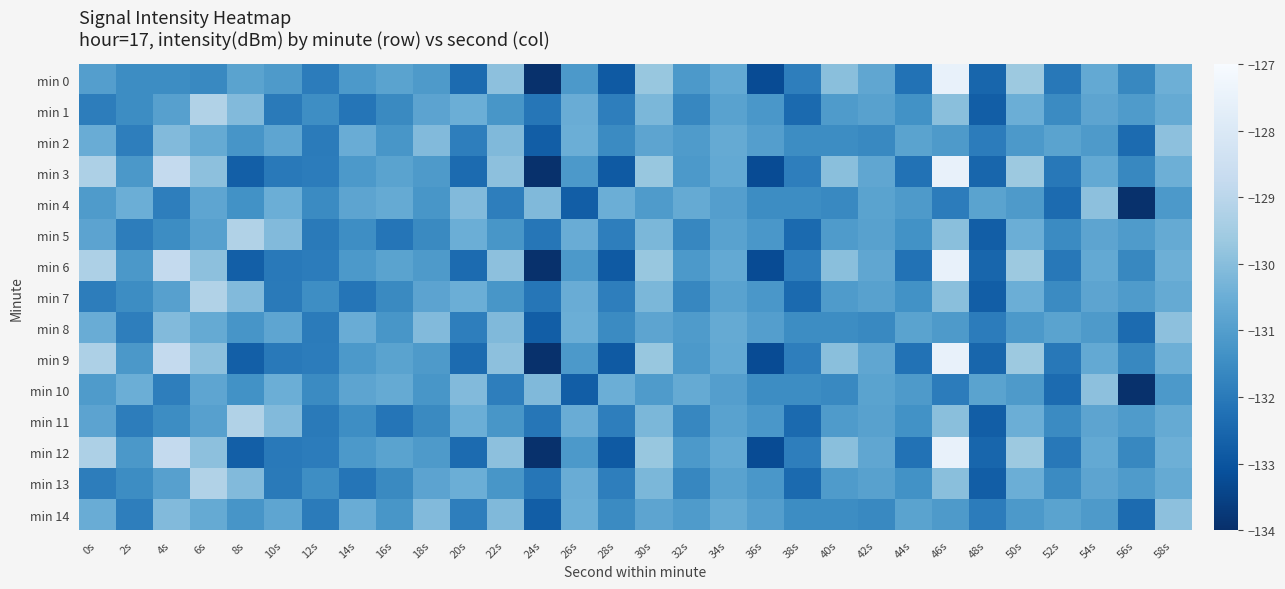

What is the total value across all series at 28s?

-1979.3